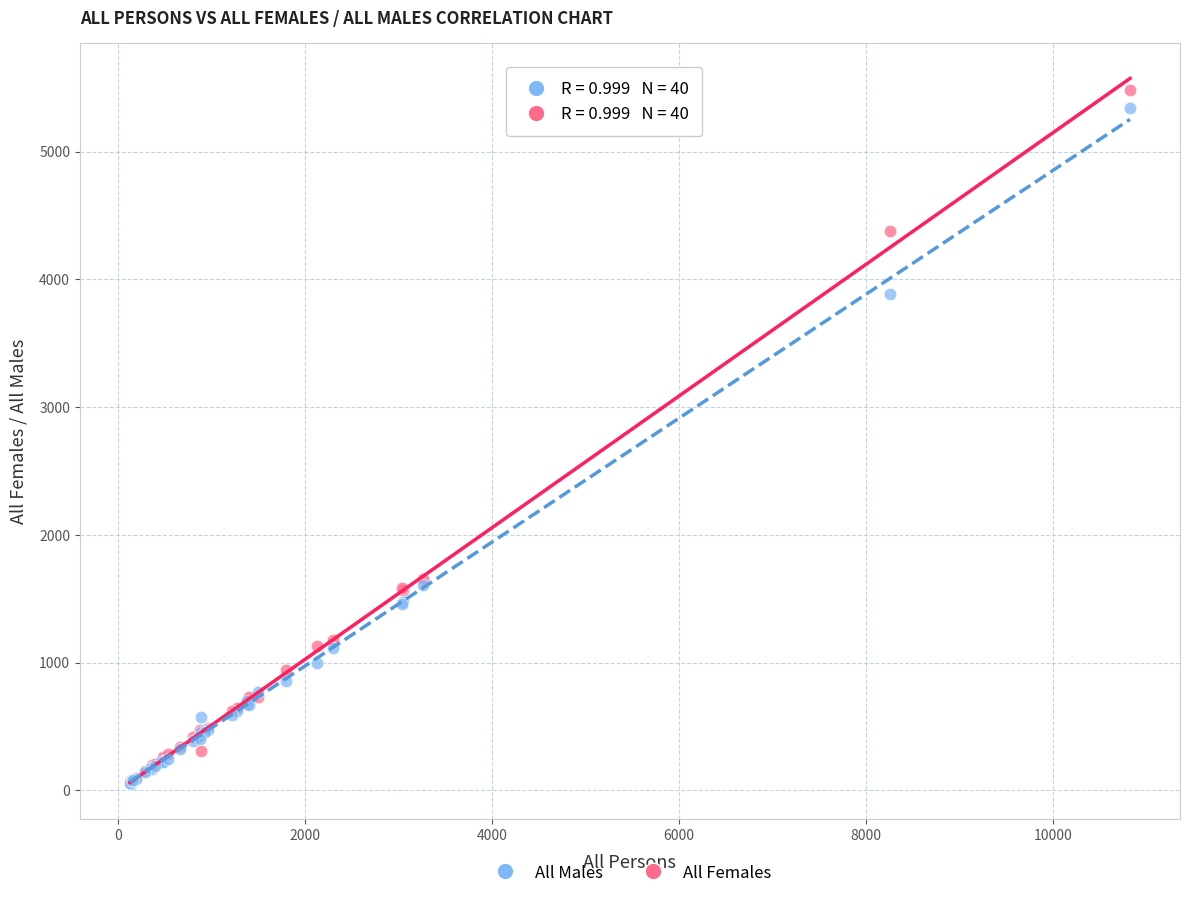

What are all the series names shown in the legend?

All Males, All Females